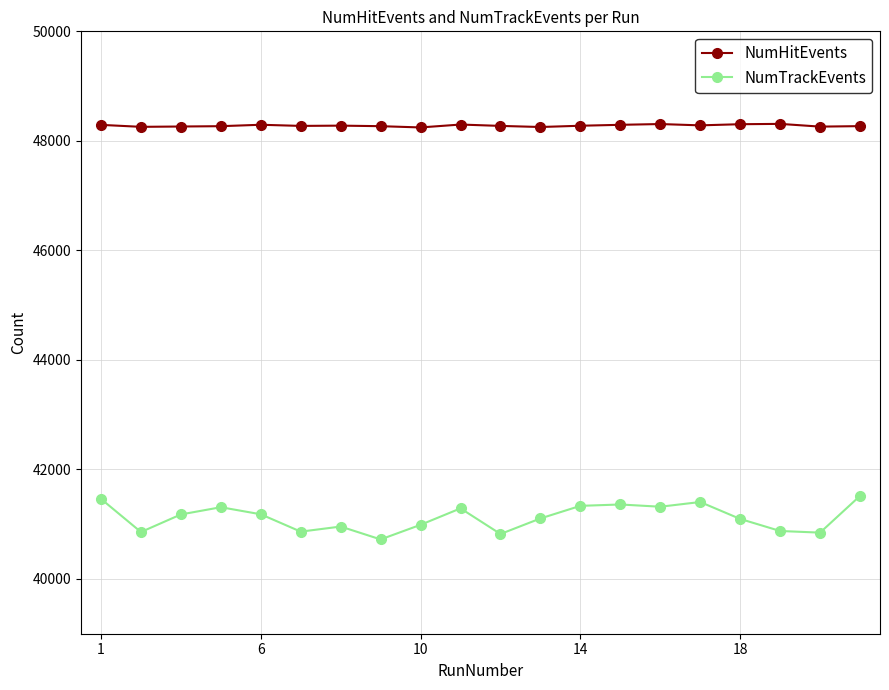

What is the minimum value shown in the chart?

40722